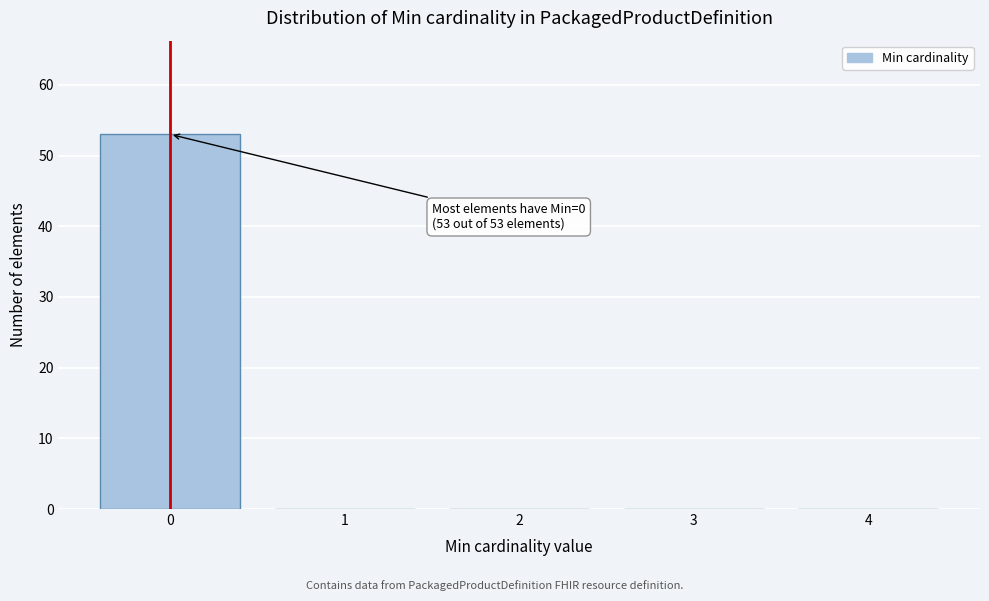

Reading right to left, transcribe all the data shown in this chart.

4=0	3=0	2=0	1=0	0=53